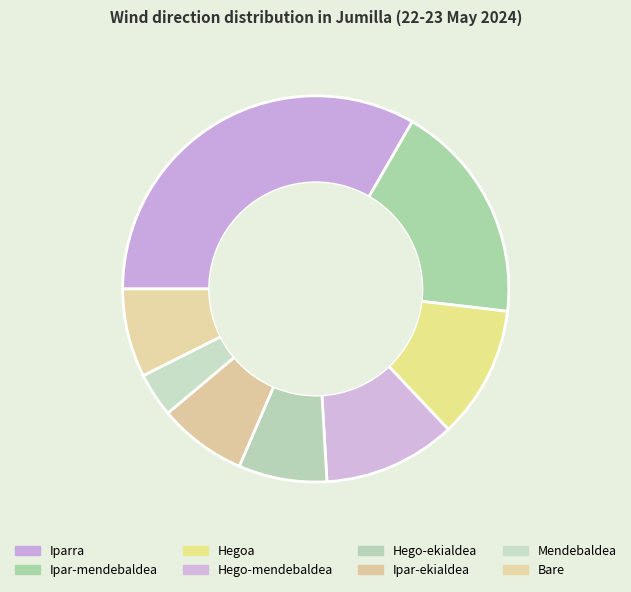

To the nearest percent, what is the combined percentage of Hegoa and Ipar-mendebaldea?

30%